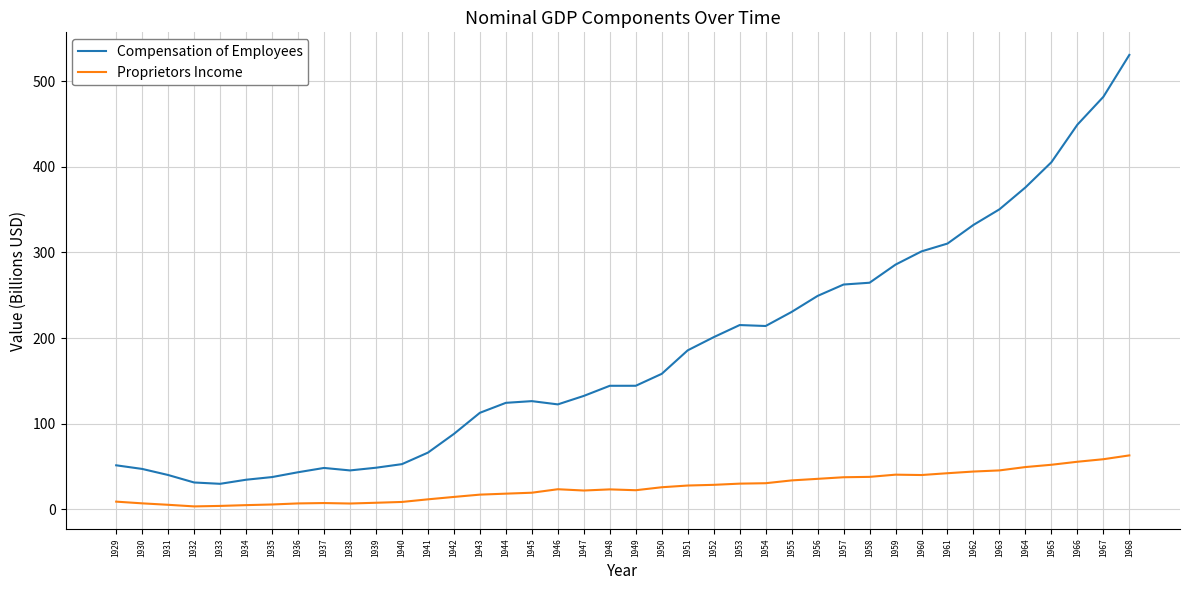

At which category is the sum across all series the highest?

1968